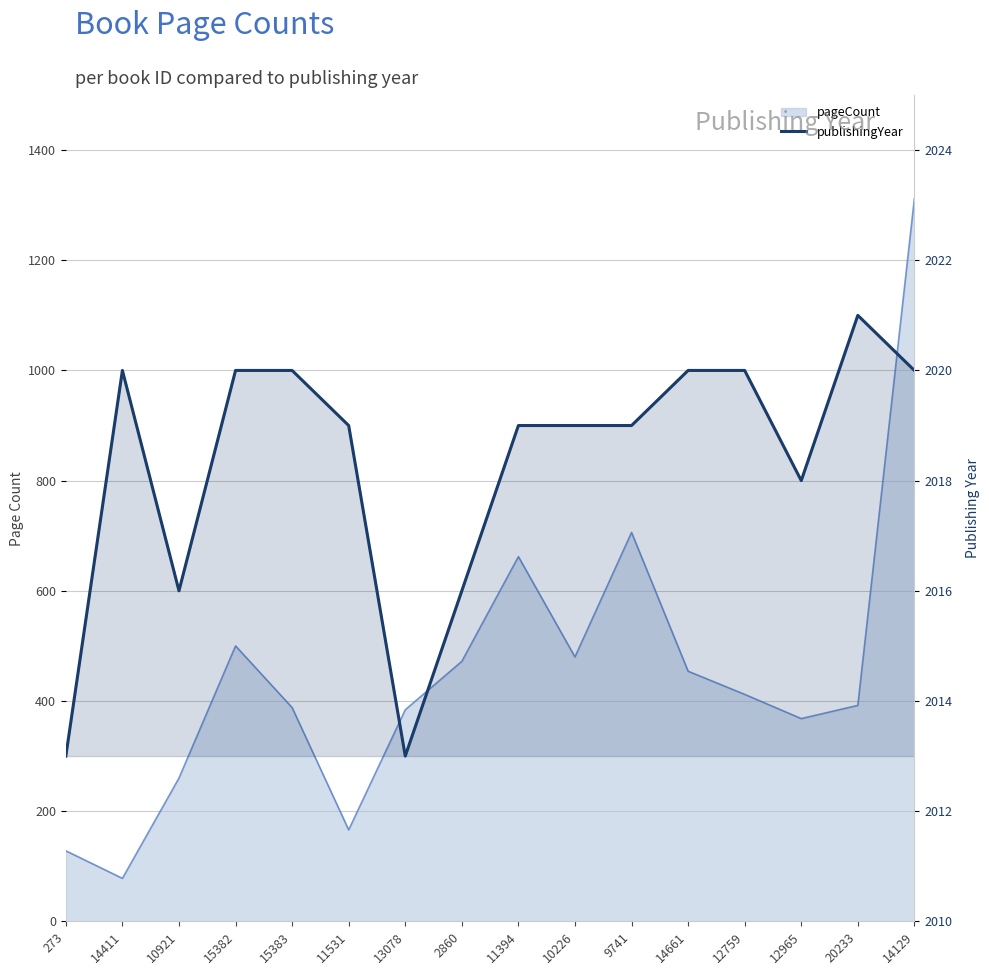

Read the publishingYear value at 15383.

2020